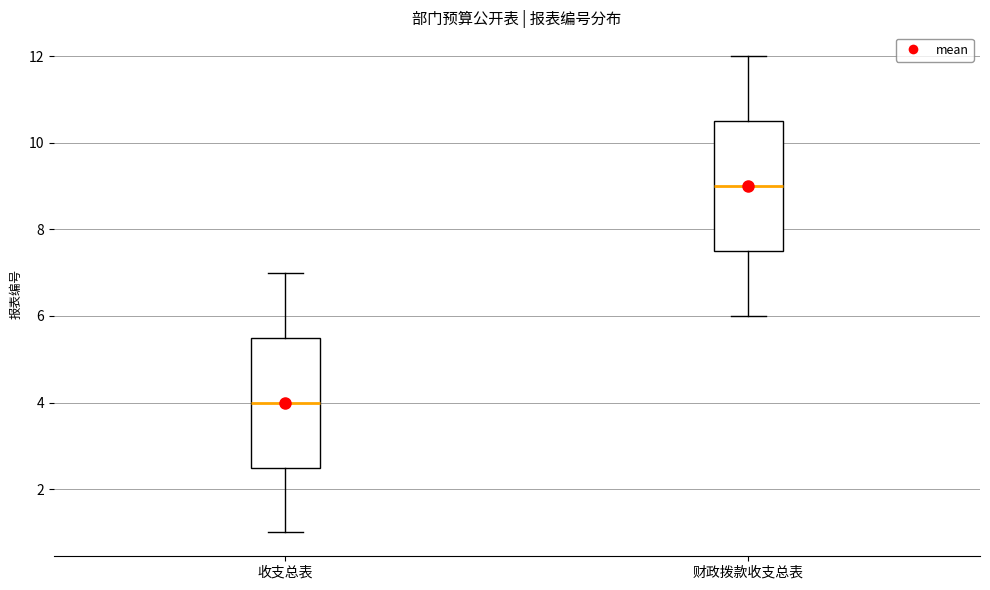

Reading left to right, transcribe this box plot: for each box, give where its median line is, the range the box spans, and where its two whiskers end, as read against the y-axis. The values are not printed on the chart, so give them approximately, as read against the axis.

收支总表: median 4.0, box 2.6 to 5.6, whiskers 1.0 to 7.0
财政拨款收支总表: median 9.0, box 7.6 to 10.6, whiskers 6.0 to 12.0